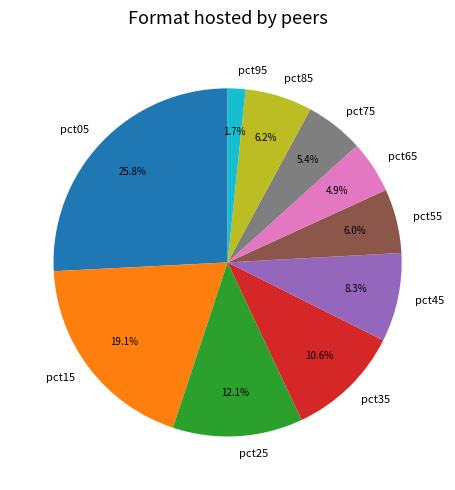

How many slices are in this pie chart?

10